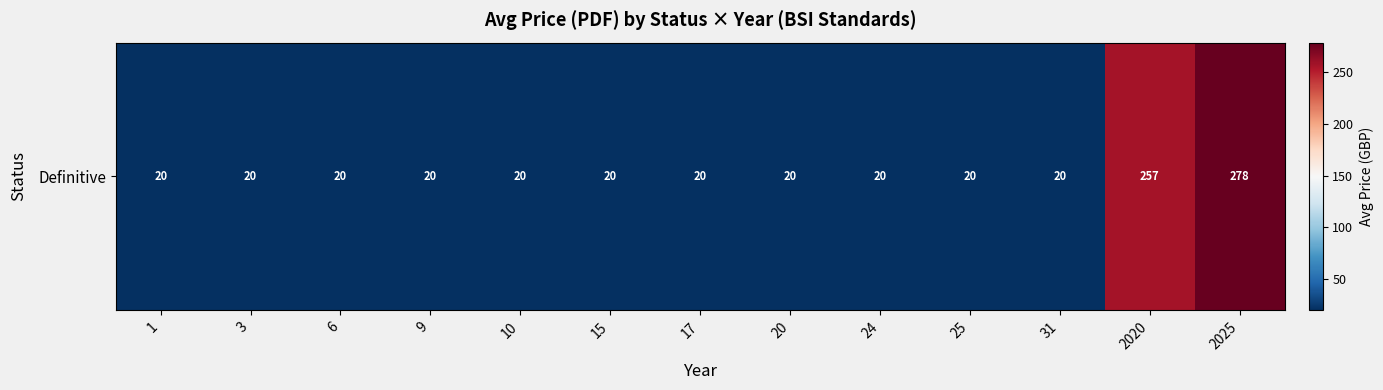

List the labels in order of value, smallest first.

1, 3, 6, 9, 10, 15, 17, 20, 24, 25, 31, 2020, 2025